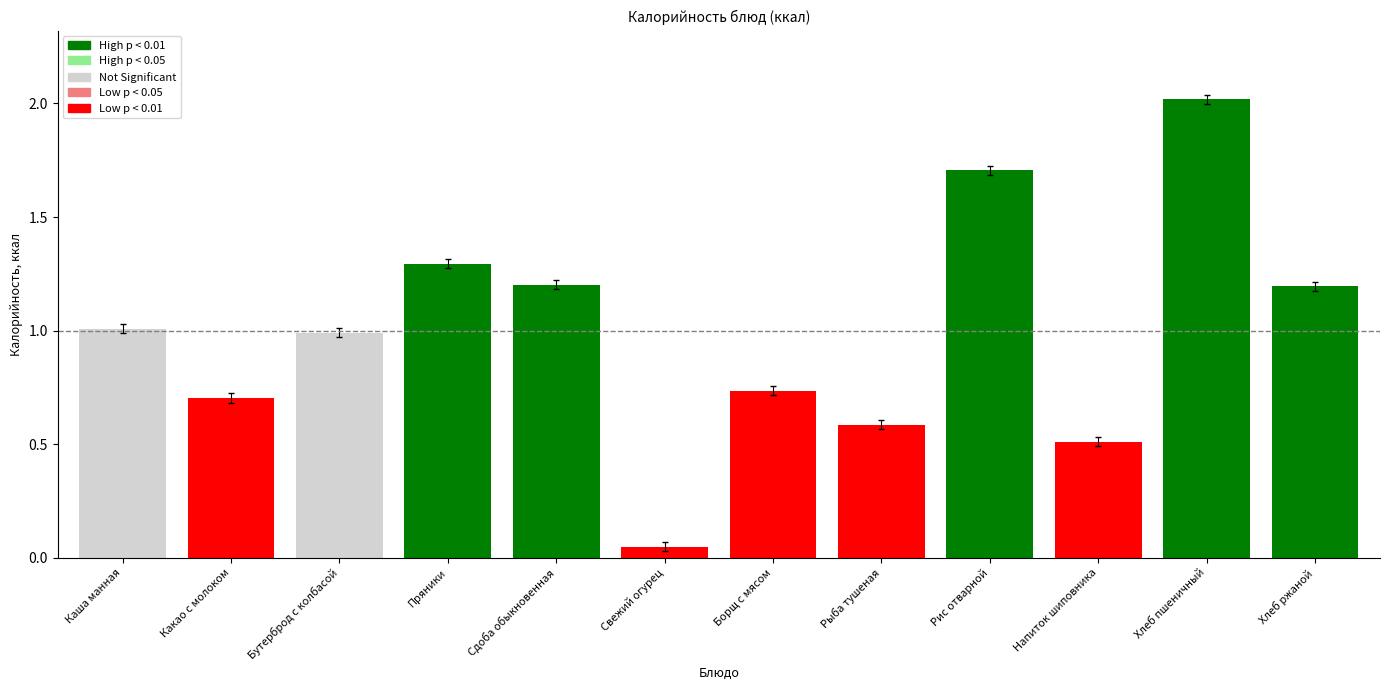

How many distinct data groups are displayed?

1